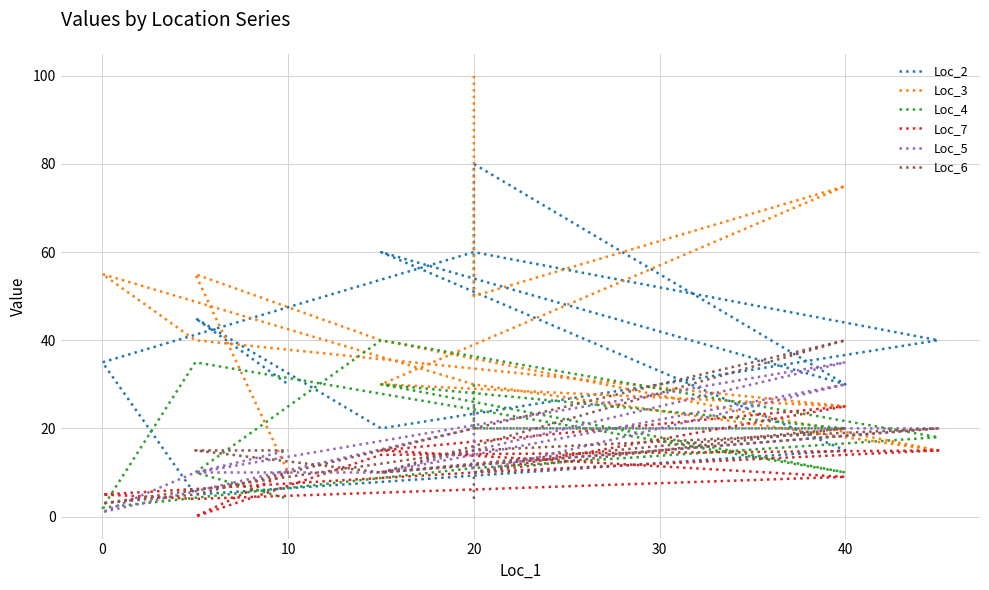

Which series has the widest spread of values?

Loc_3